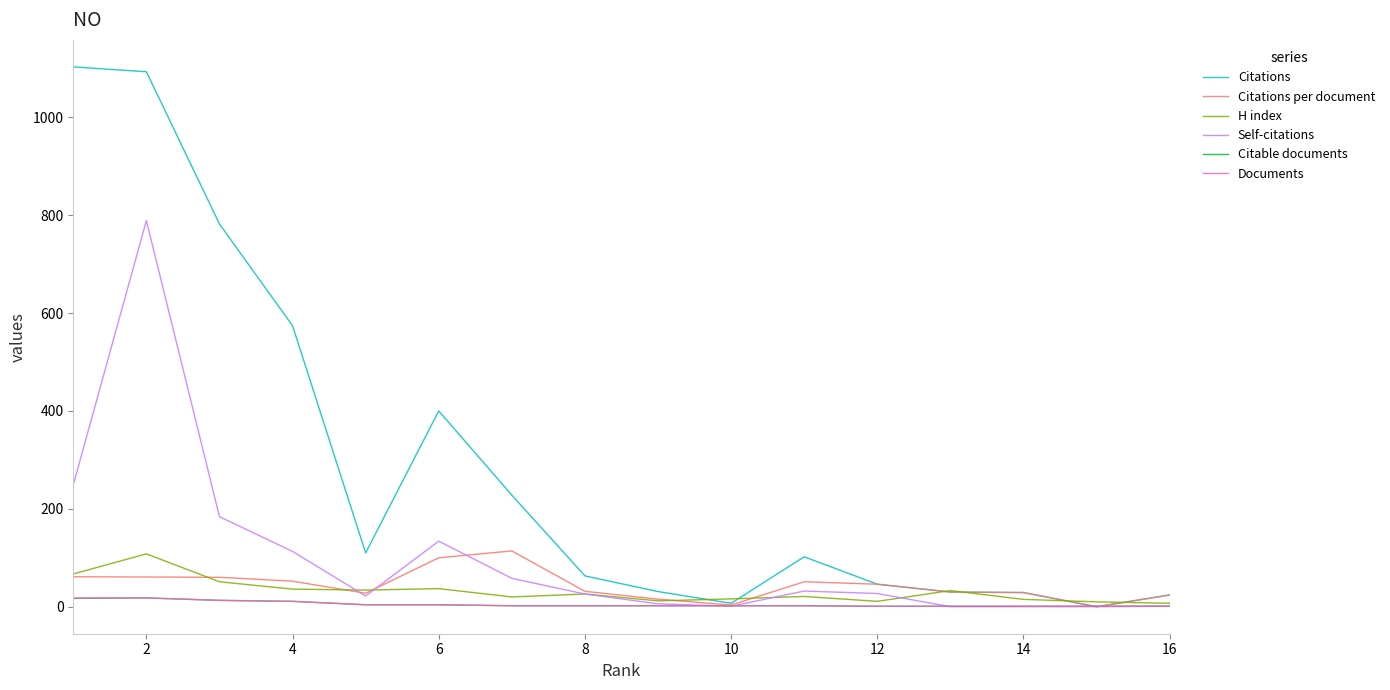

Which series has the widest spread of values?

Citations